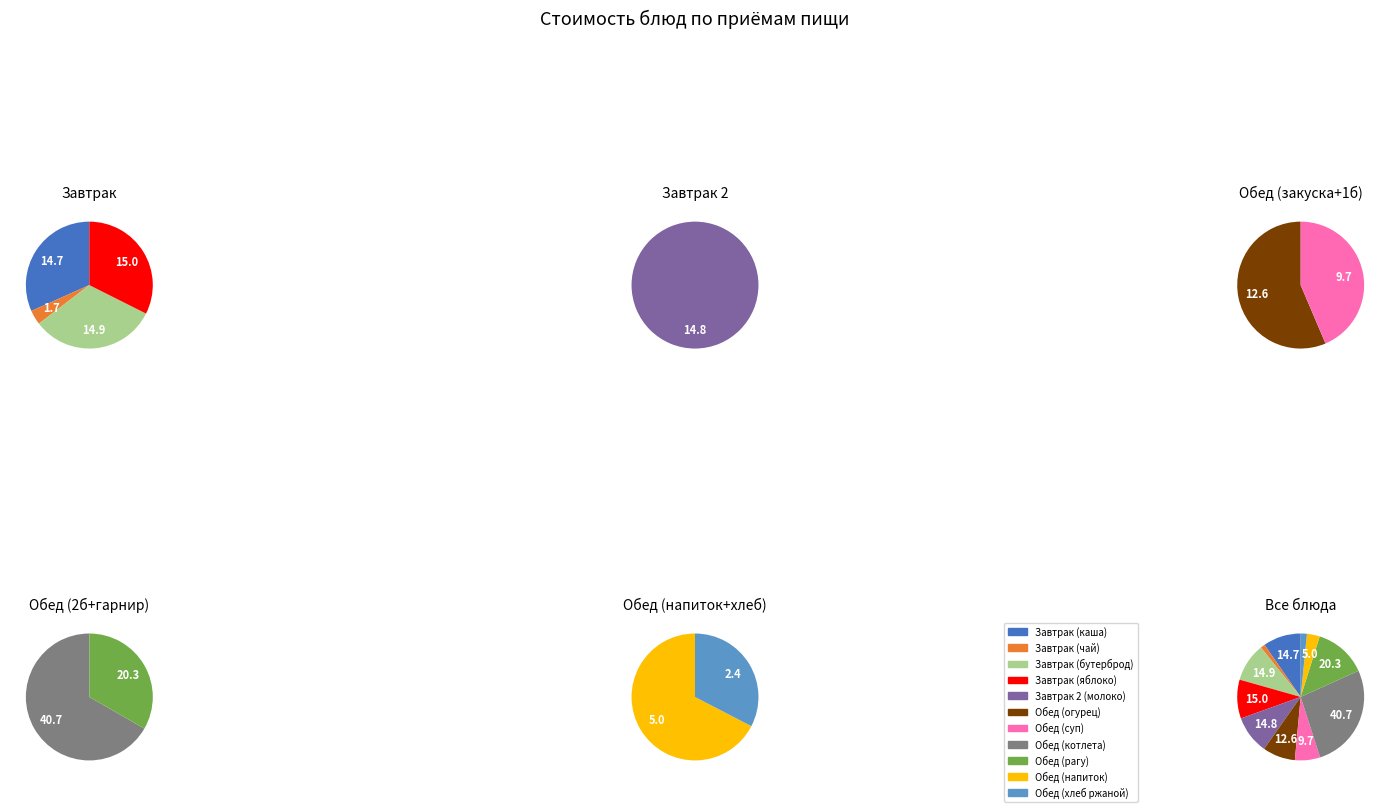

What portion of the pie excludes Обед (котлета)?

73.2%